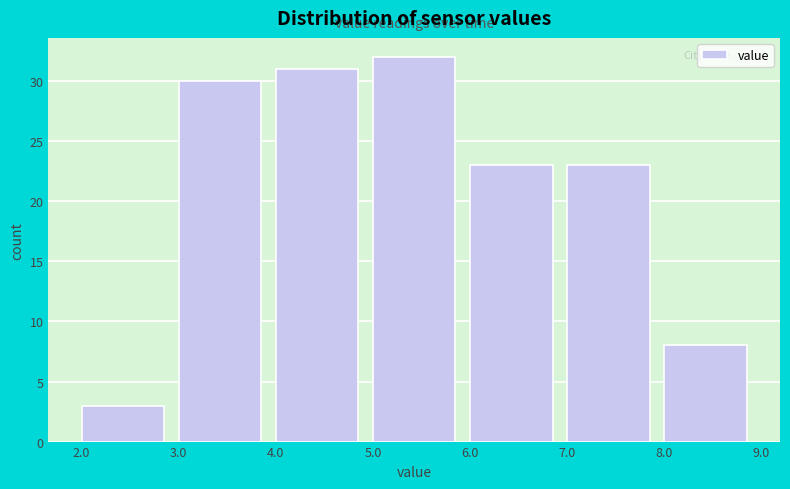

Which range on the x-axis has the tallest bar?

5.0 to 6.0